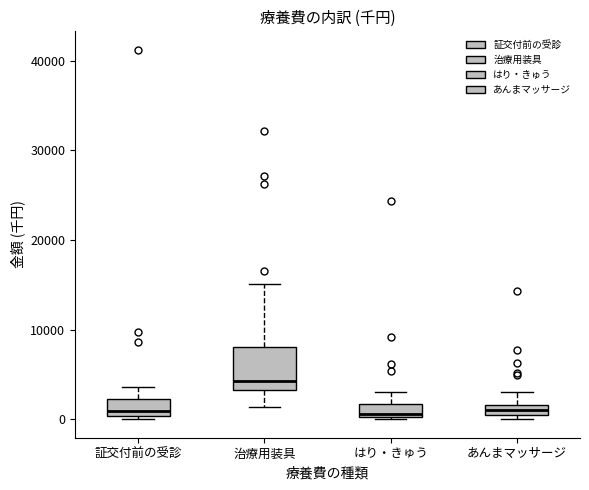

Comparing the boxes themselves (not the whiskers), which one is the tallest?

治療用装具